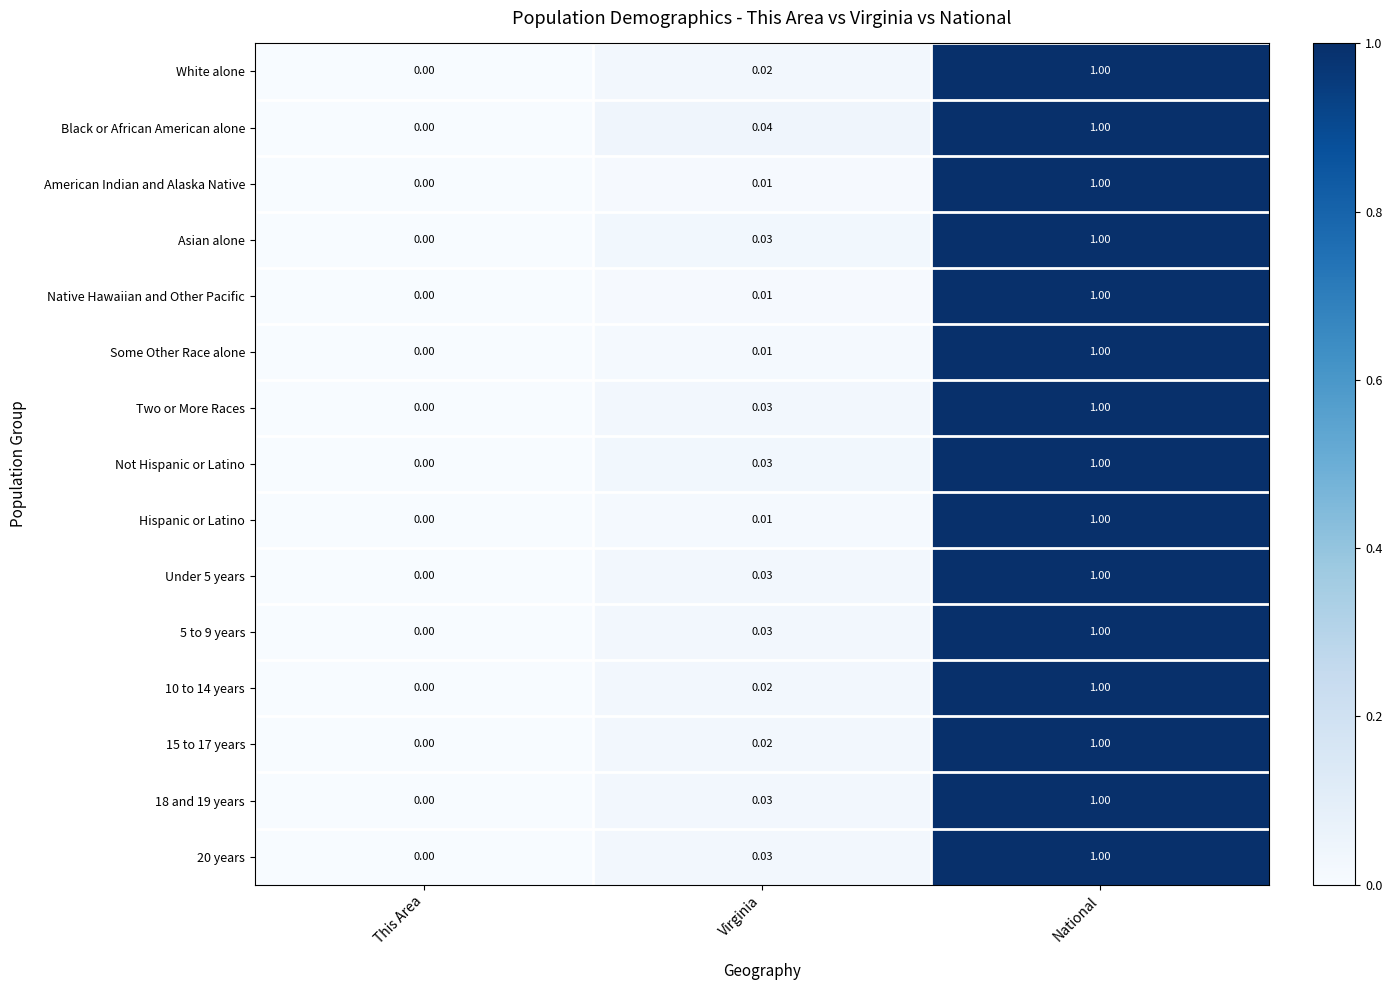

At which category does the chart reach its peak across all series?

National